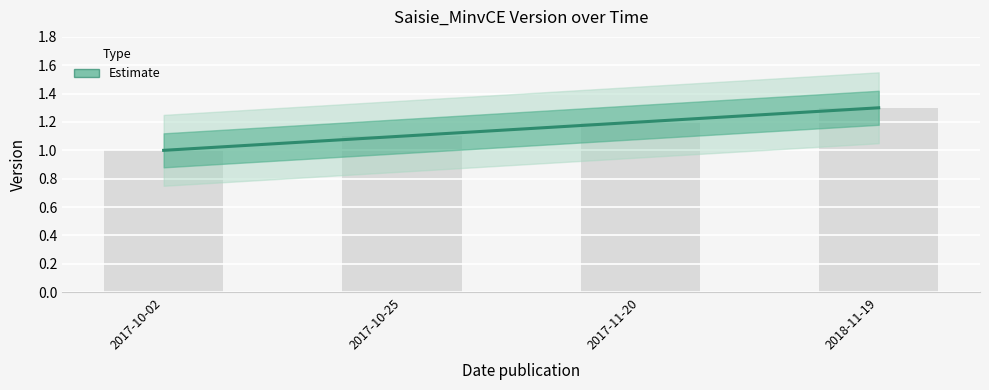

Which has a higher value, 2018-11-19 or 2017-10-25?

2018-11-19